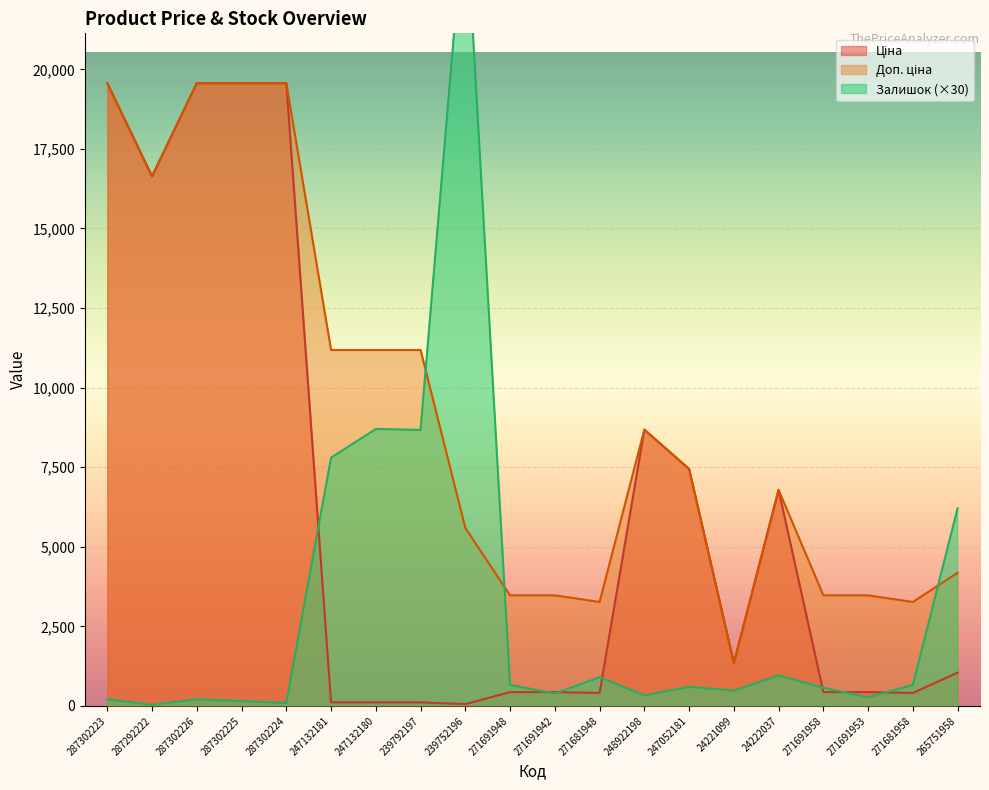

What is the sum of the Ціна values at 24221099 and 271691953?

1782.2